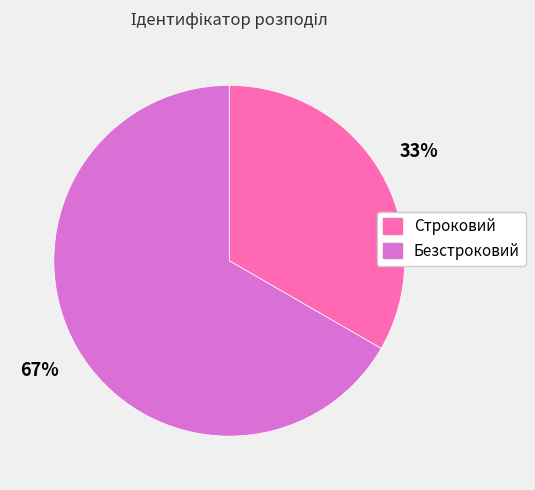

To the nearest percent, what percentage of the pie is Строковий?

33%